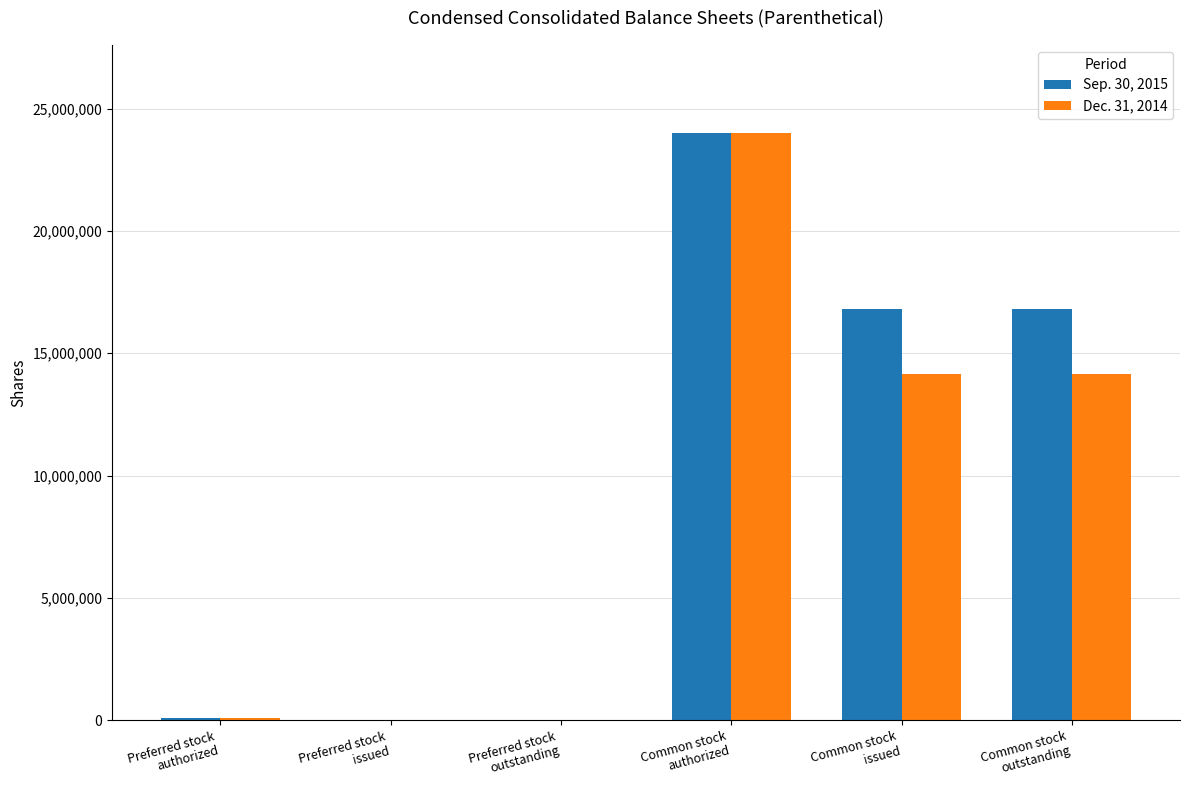

What are all the series names shown in the legend?

Sep. 30, 2015, Dec. 31, 2014